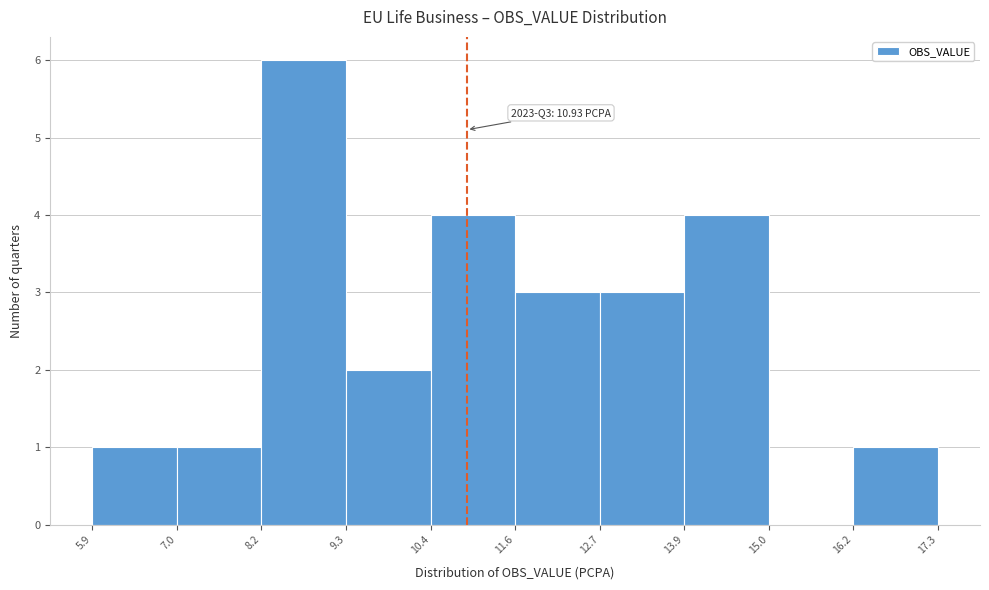

Over which range of the x-axis is the bar tallest?

8.2 to 9.3